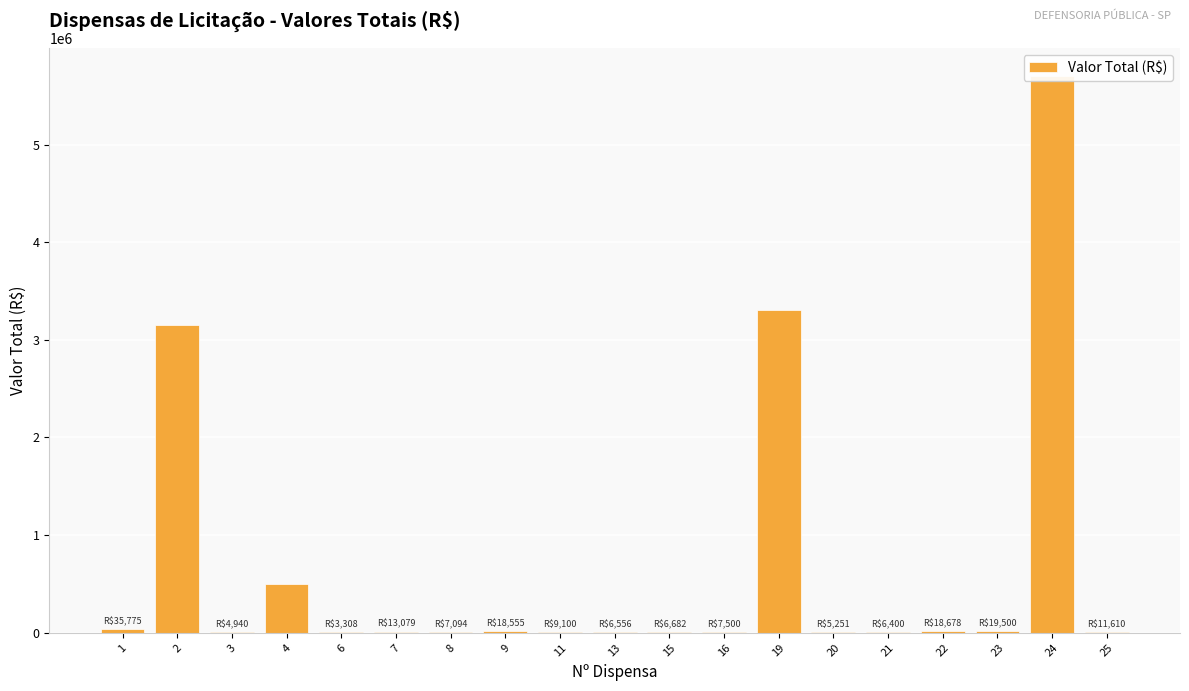

Is it true that the value at 13 is 6556.3?

True